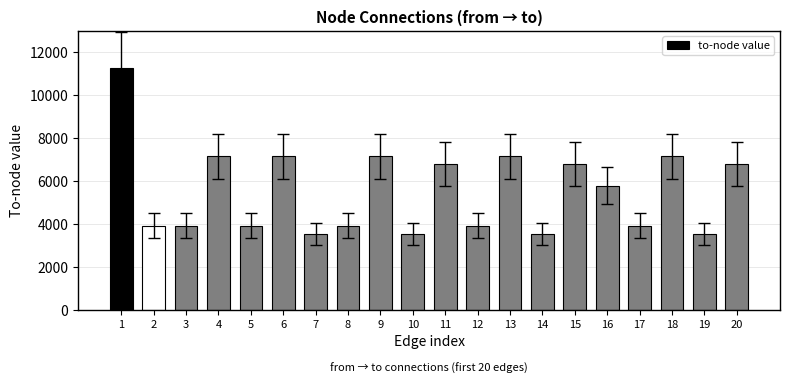

How many data points are less than 5785?

10